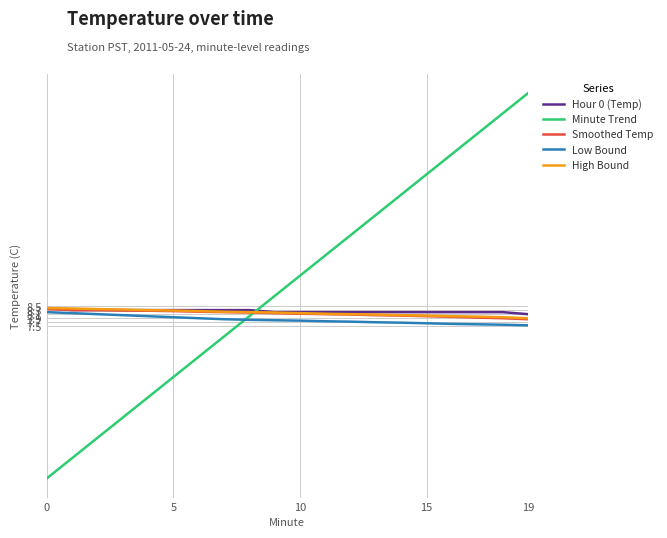

After their last crossing, which series has the higher values: Minute Trend or Hour 0 (Temp)?

Minute Trend